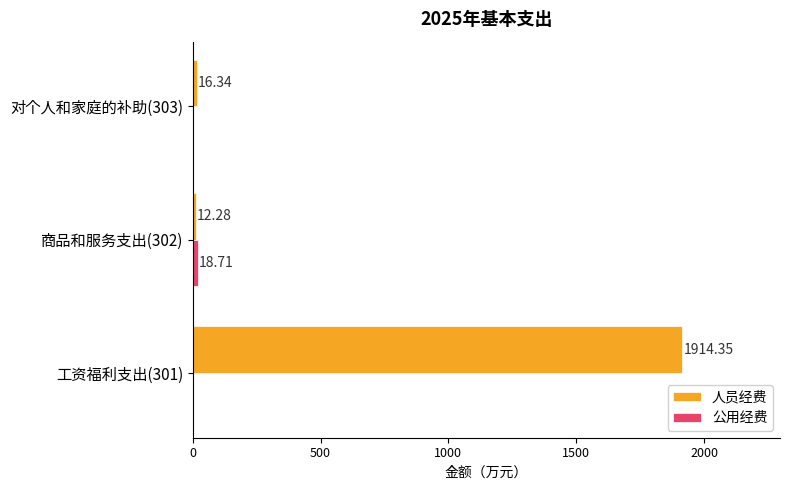

Which series has the largest total across all categories?

人员经费